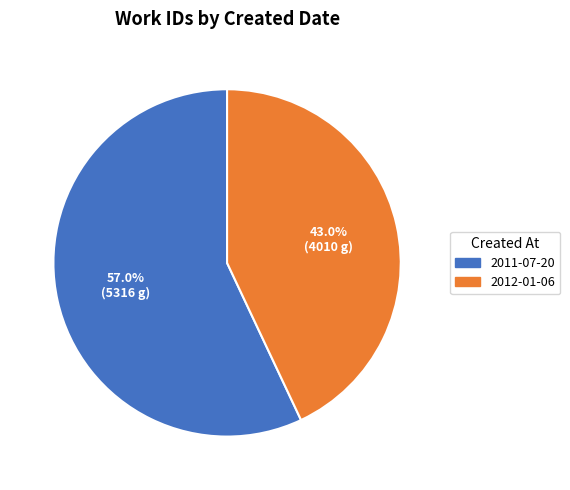

What percentage do 2011-07-20 and 2012-01-06 together represent?

100.0%